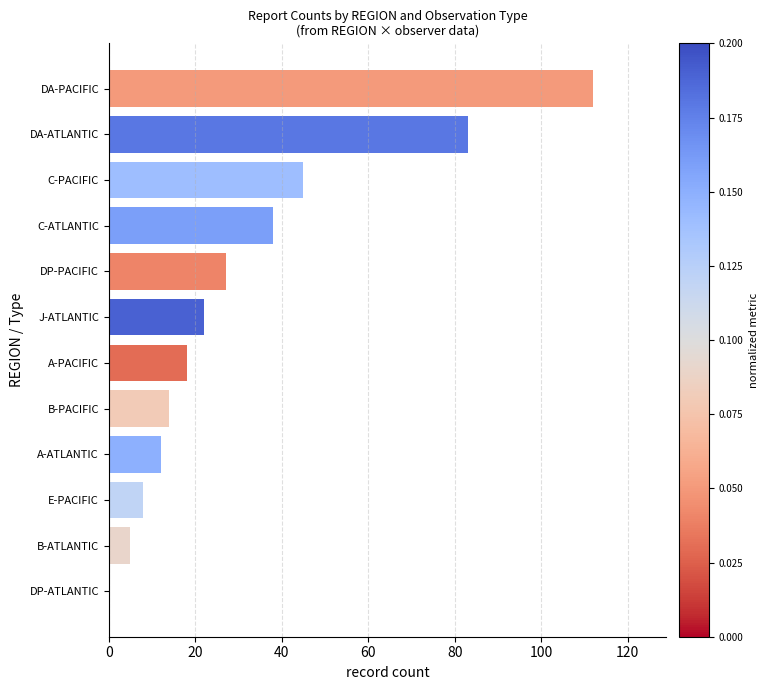

What is the average value?

32